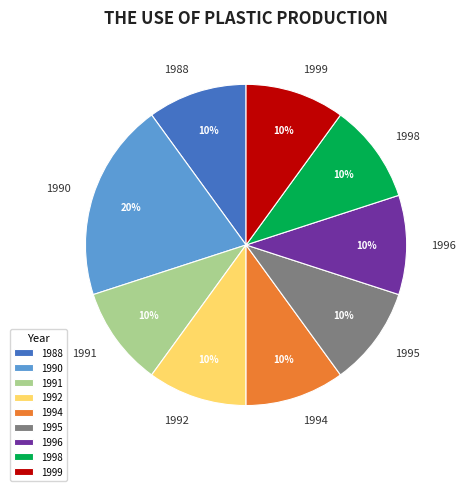

Count the number of slices in the pie.

9